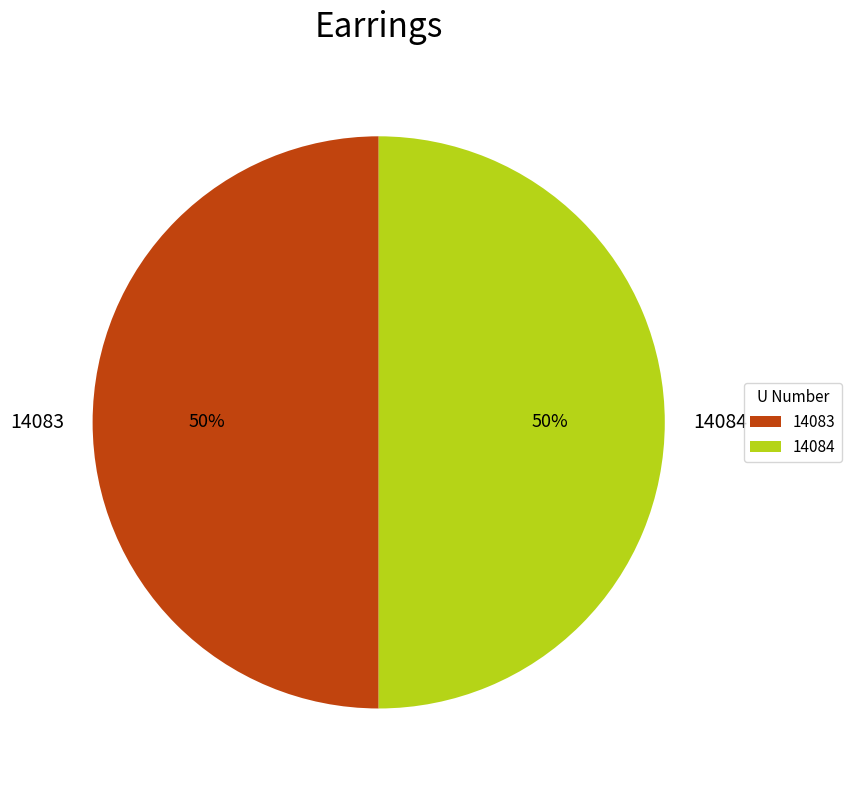

Count the number of slices in the pie.

2